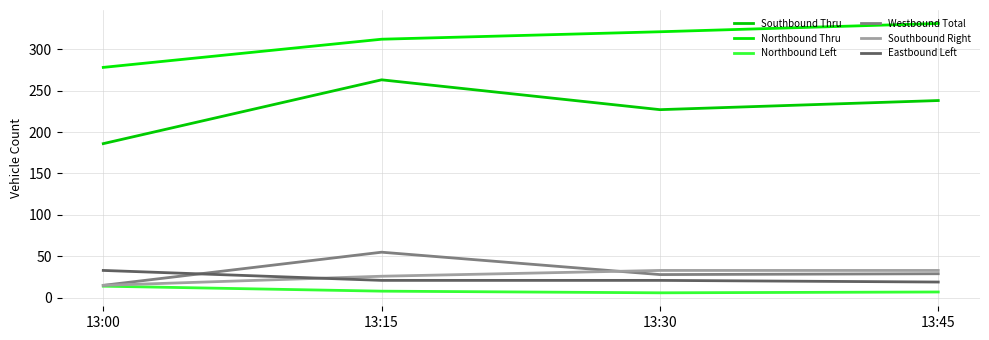

Which has a higher value, 13:45 or 13:15?

13:15